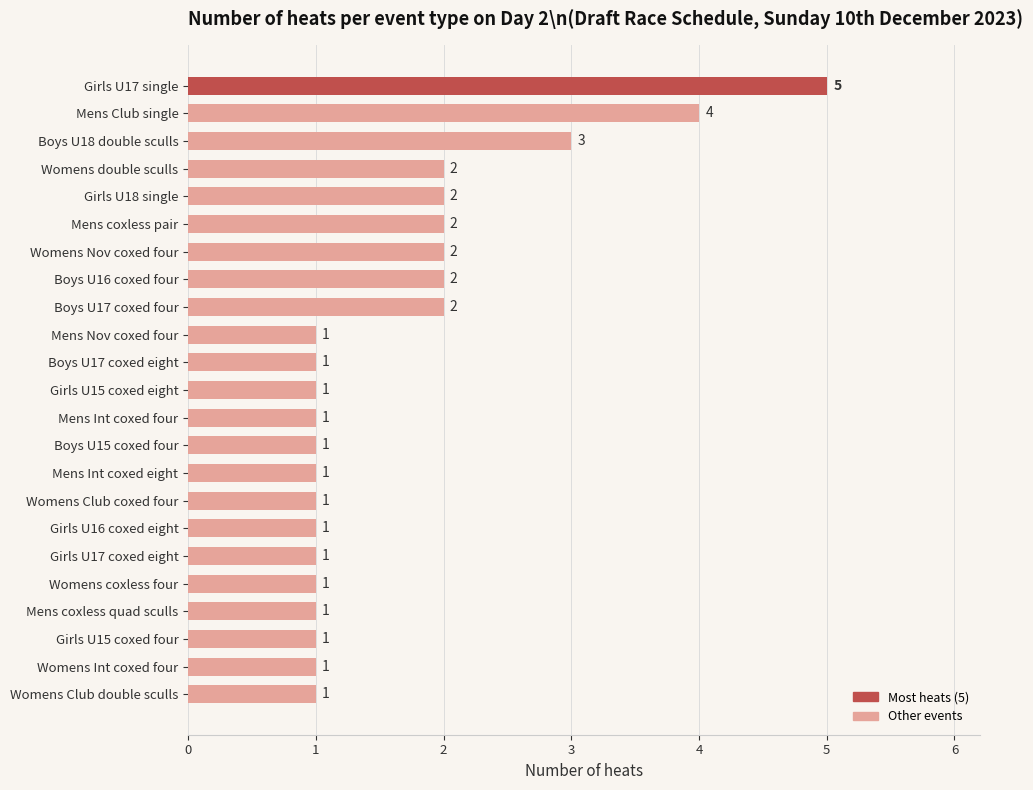

Reading top to bottom, transcribe all the data shown in this chart.

5	4	3	2	2	2	2	2	2	1	1	1	1	1	1	1	1	1	1	1	1	1	1